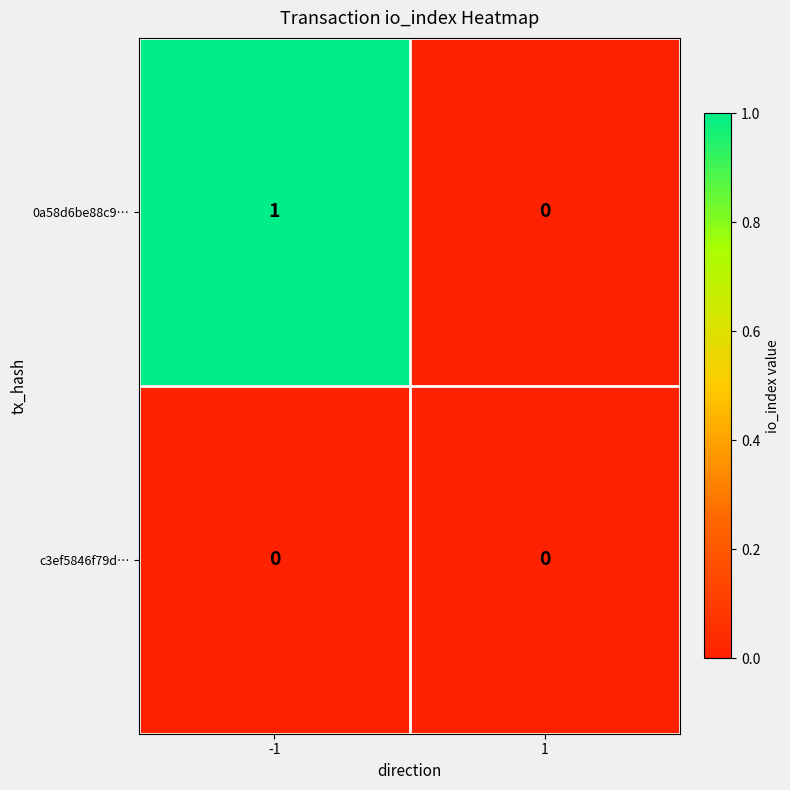

Reading right to left, transcribe all the data shown in this chart.

0a58d6be88c9…: 1=0	-1=1
c3ef5846f79d…: 1=0	-1=0